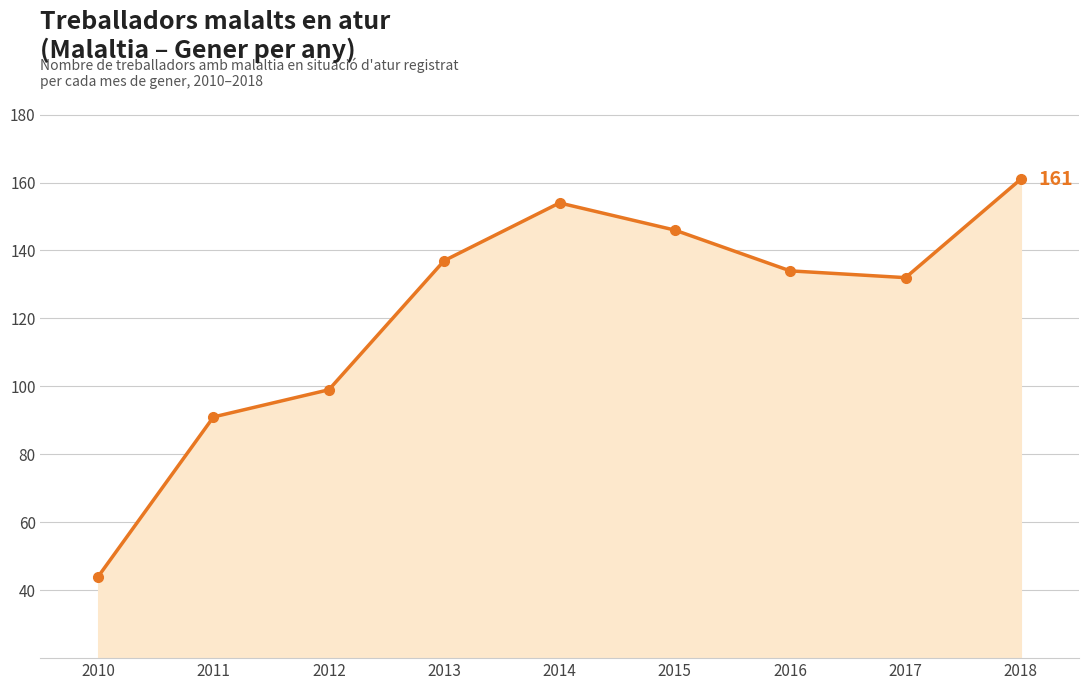

Reading left to right, transcribe all the data shown in this chart.

44	91	99	137	154	146	134	132	161